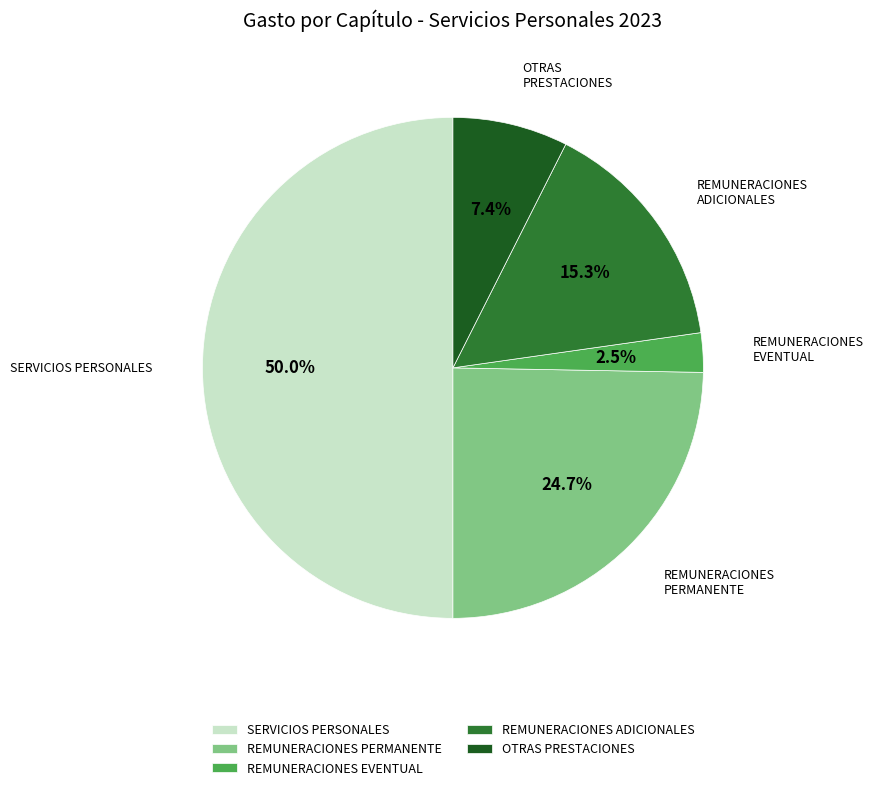

True or false: SERVICIOS PERSONALES accounts for 61% of the total.

False